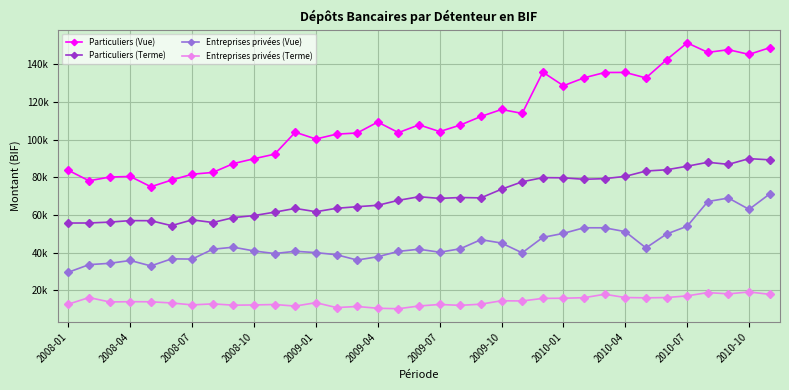

True or false: Particuliers (Terme) and Particuliers (Vue) cross at least once.

False